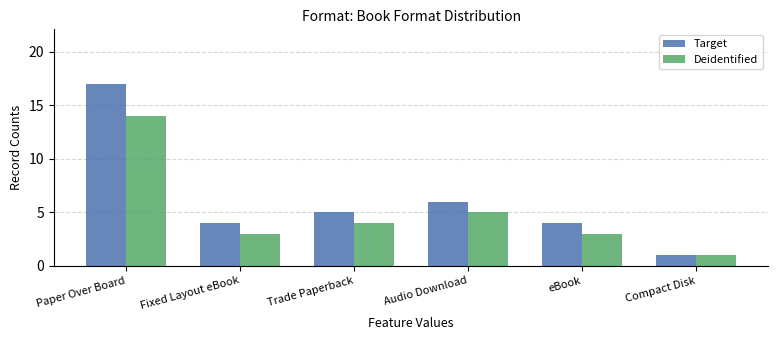

Which series has the widest spread of values?

Target